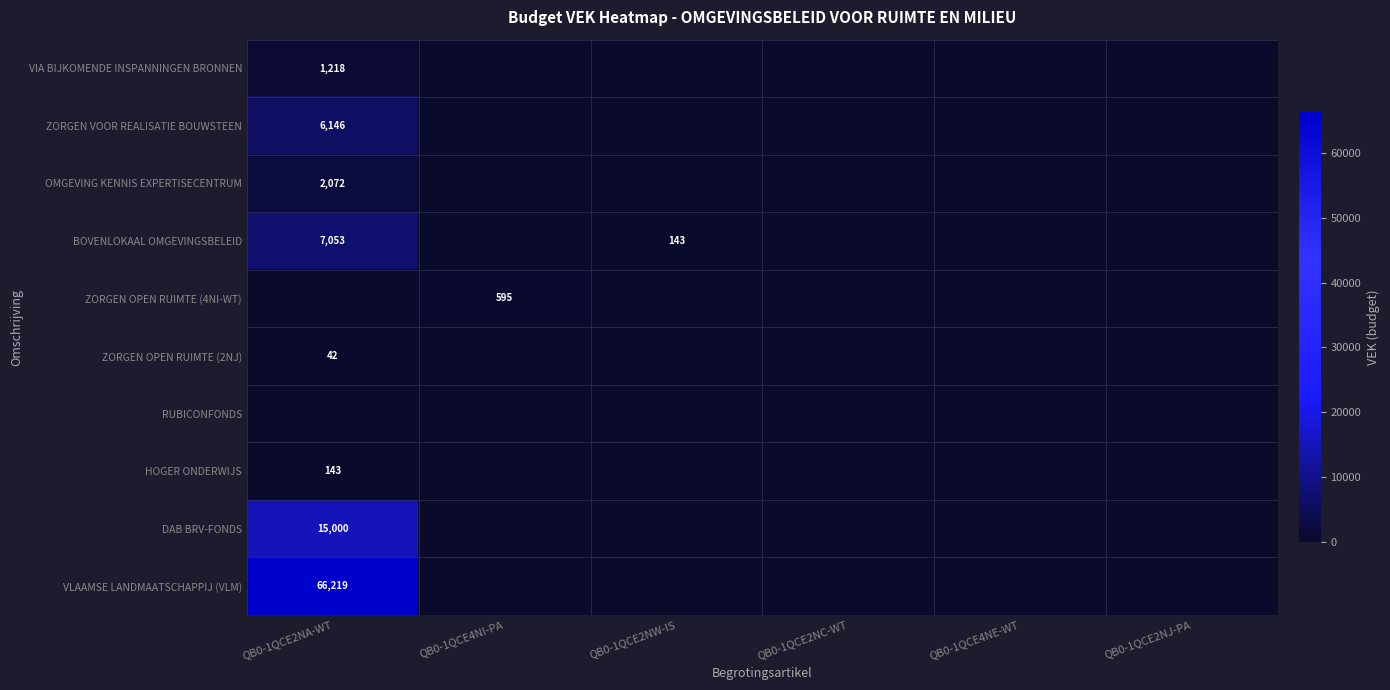

What is the spread (max minus min) of values at QB0-1QCE4NI-PA?

595